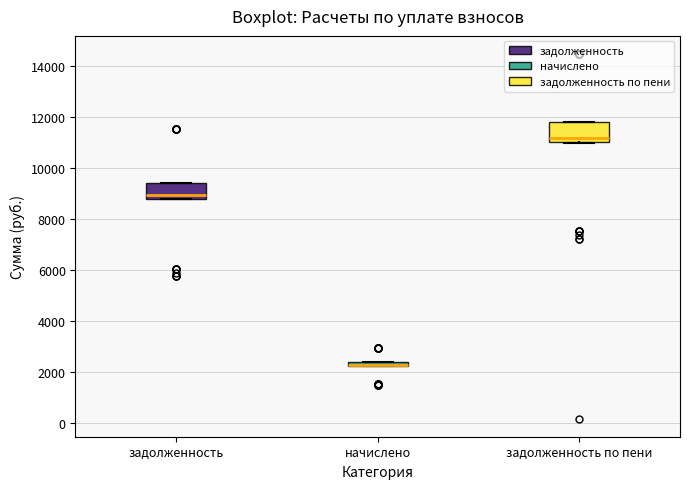

Where is the lower edge of the box for задолженность on the y-axis? The values are not printed on the chart, so give them approximately, as read against the axis.

8800